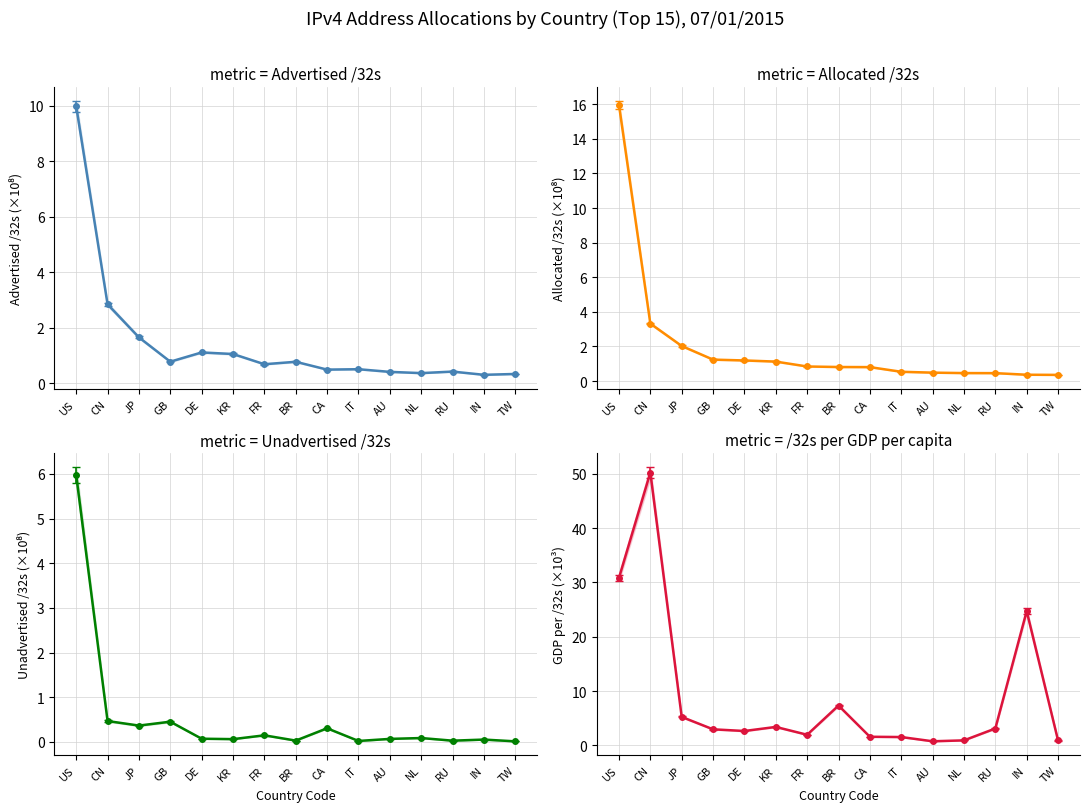

True or false: /32s per GDP per capita and Allocated /32s cross at least once.

False